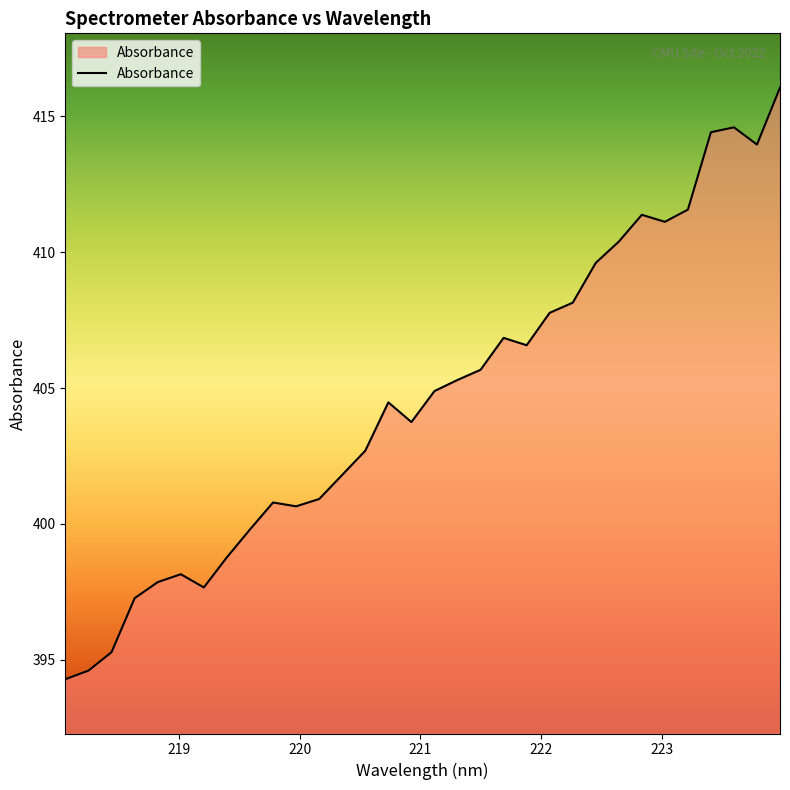

Reading right to left, list all the values displayed in this chart.

416.1	414.0	414.6	414.4	411.6	411.1	411.4	410.4	409.6	408.1	407.8	406.6	406.8	405.7	405.3	404.9	403.7	404.5	402.7	401.8	400.9	400.6	400.8	399.8	398.8	397.7	398.1	397.9	397.3	395.3	394.6	394.3